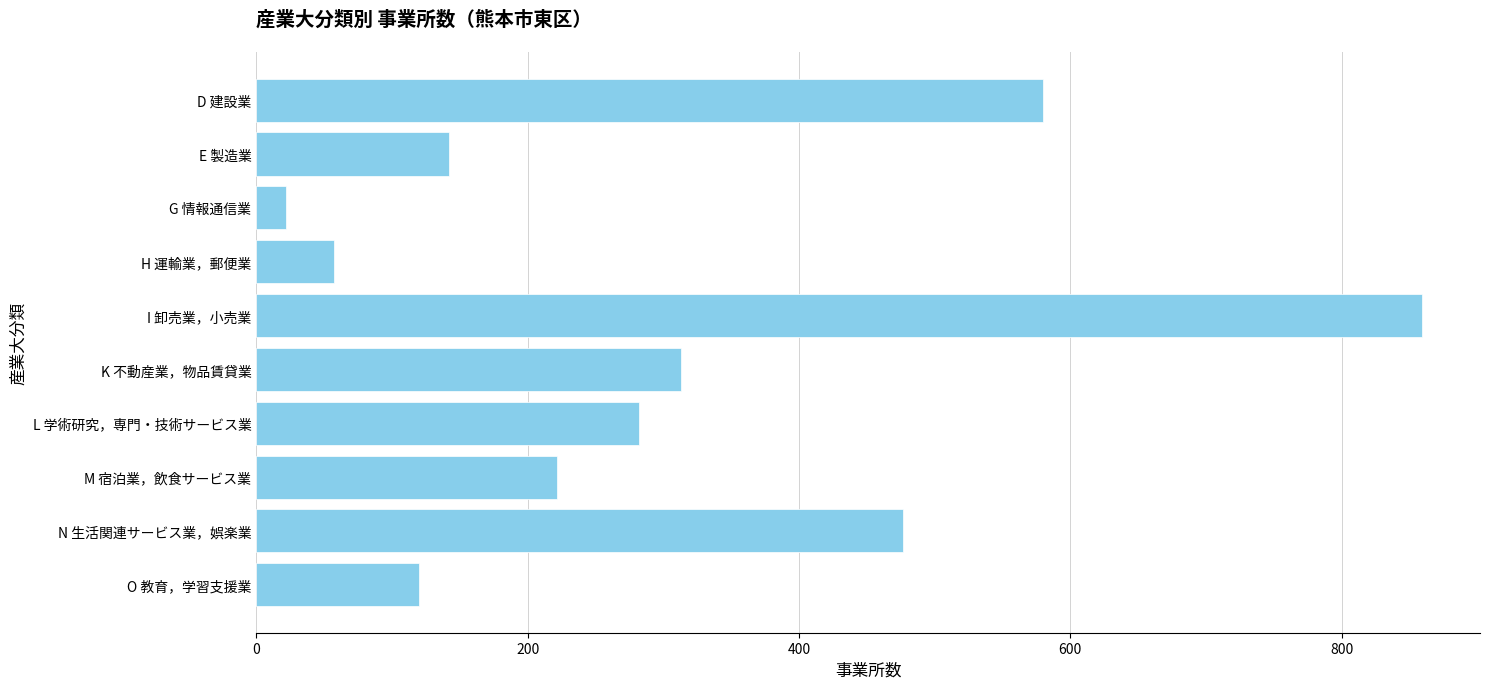

How many distinct data groups are displayed?

1